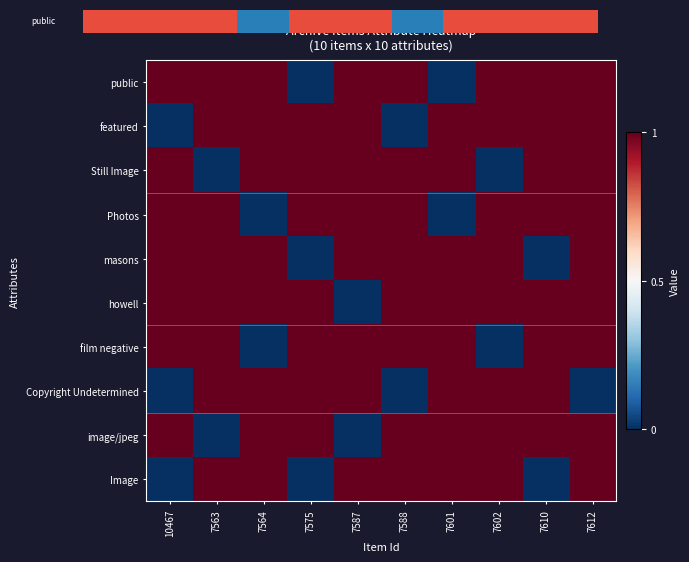

Which category has the highest value across all series?

10467